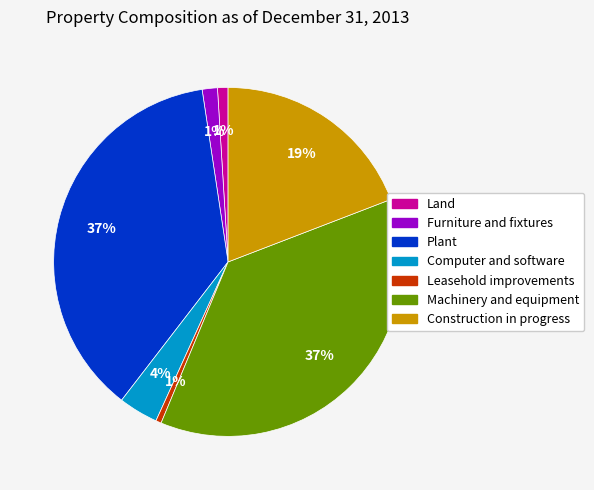

Which has a higher value, Machinery and equipment or Construction in progress?

Machinery and equipment